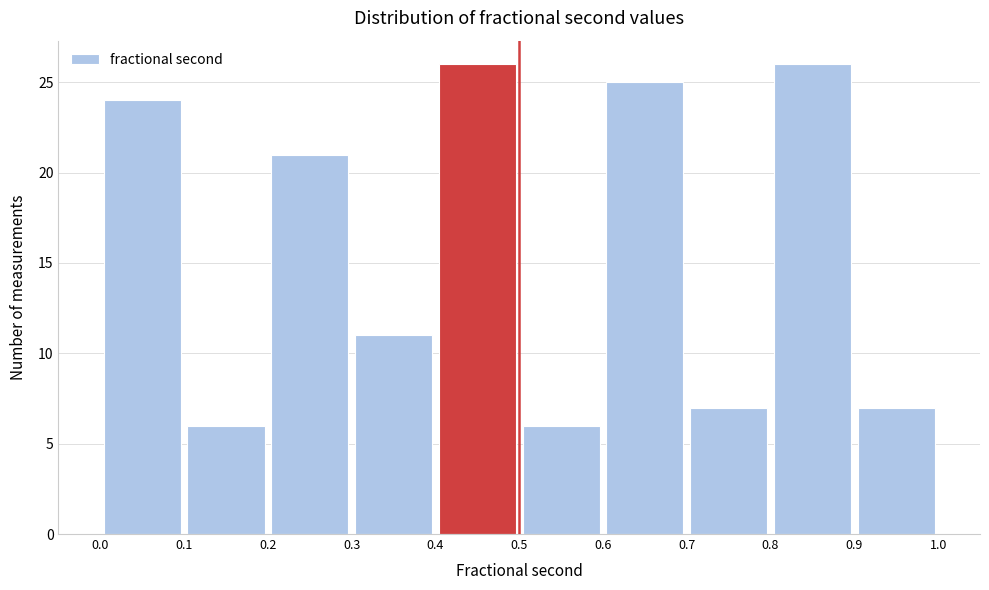

Reading left to right, transcribe this chart: for each bar, give the range it covers on the x-axis and its height. The values are not printed on the chart, so give them approximately, as read against the axis.

0.0 to 0.1: 24
0.1 to 0.2: 6
0.2 to 0.3: 21
0.3 to 0.4: 11
0.4 to 0.5: 26
0.5 to 0.6: 6
0.6 to 0.7: 25
0.7 to 0.8: 7
0.8 to 0.9: 26
0.9 to 1.0: 7